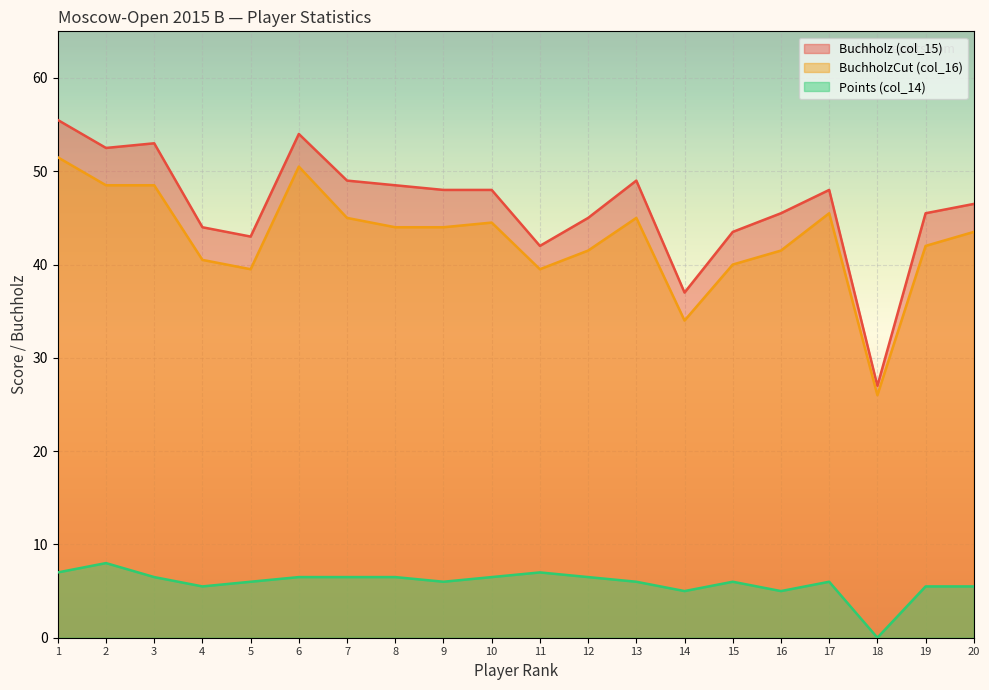

Which series changed the most between 12 and 19?

Points (col_14)